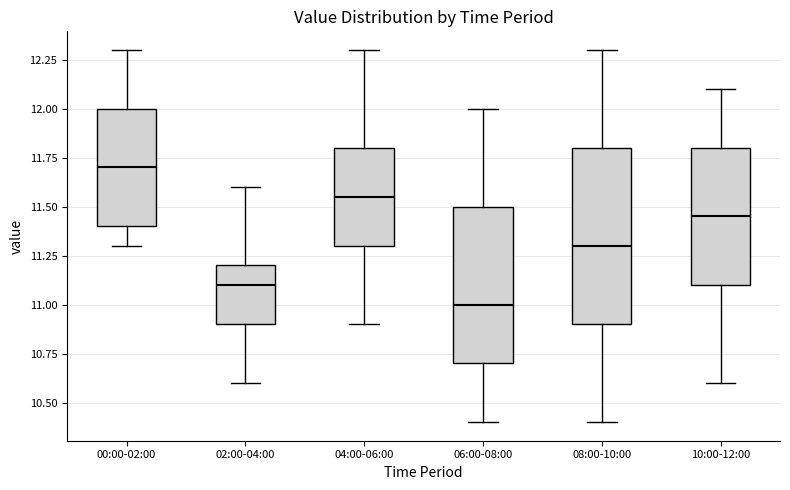

Where is the upper edge of the box for 10:00-12:00 on the y-axis? The values are not printed on the chart, so give them approximately, as read against the axis.

11.80